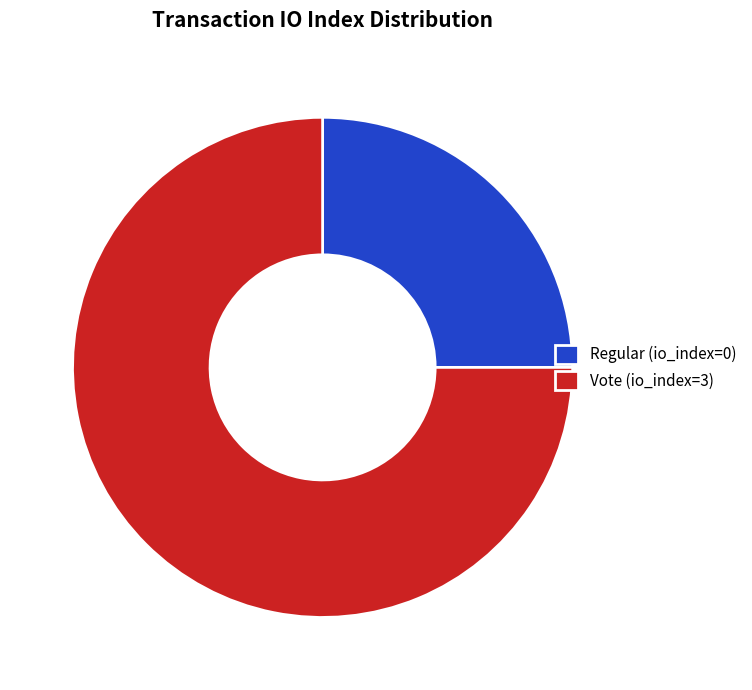

Is there a majority slice in this chart?

Yes